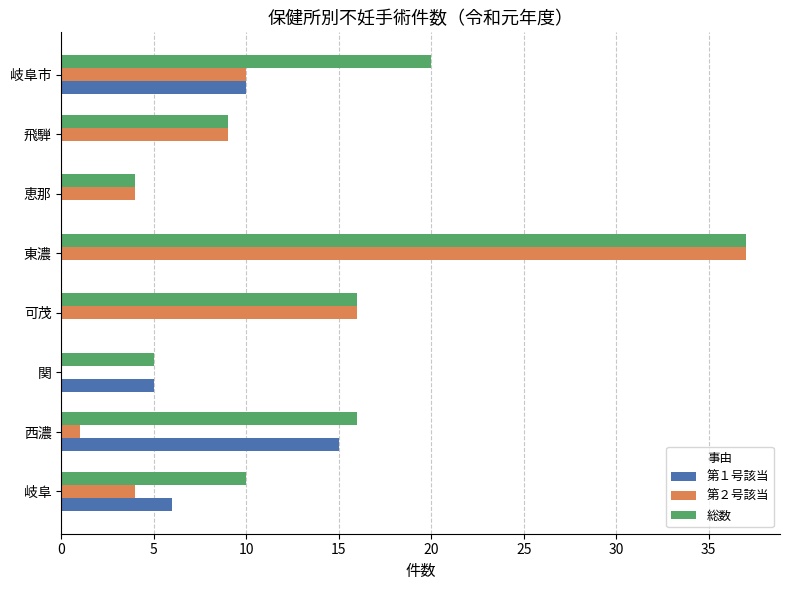

Which series has the largest total across all categories?

総数